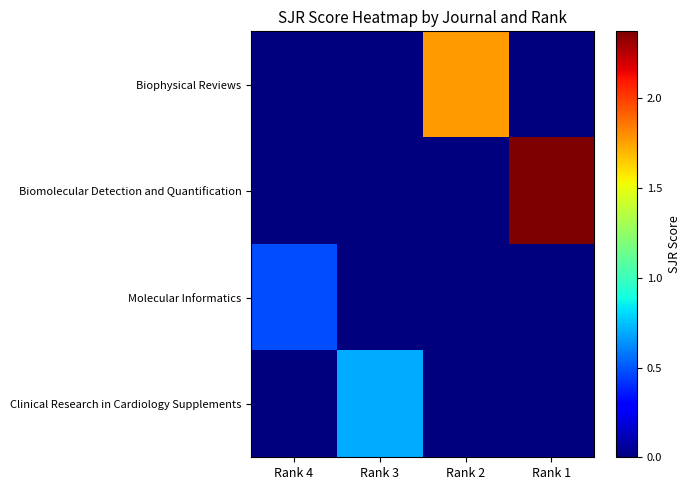

At which category is the sum across all series the highest?

Rank 1